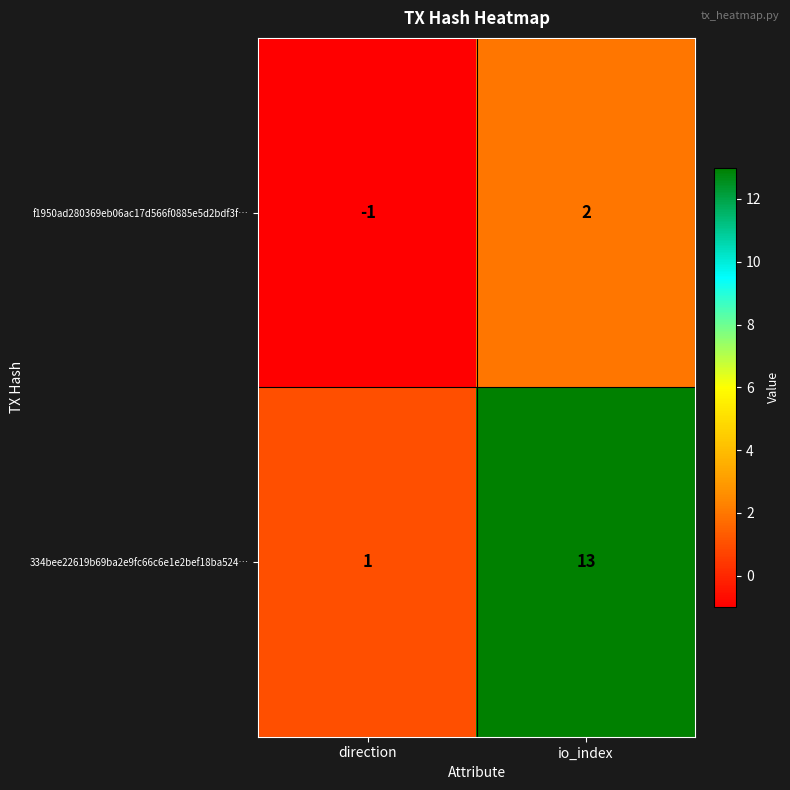

List the labels in order of 334bee22619b69ba2e9fc66c6e1e2bef18ba524… value, largest first.

io_index, direction